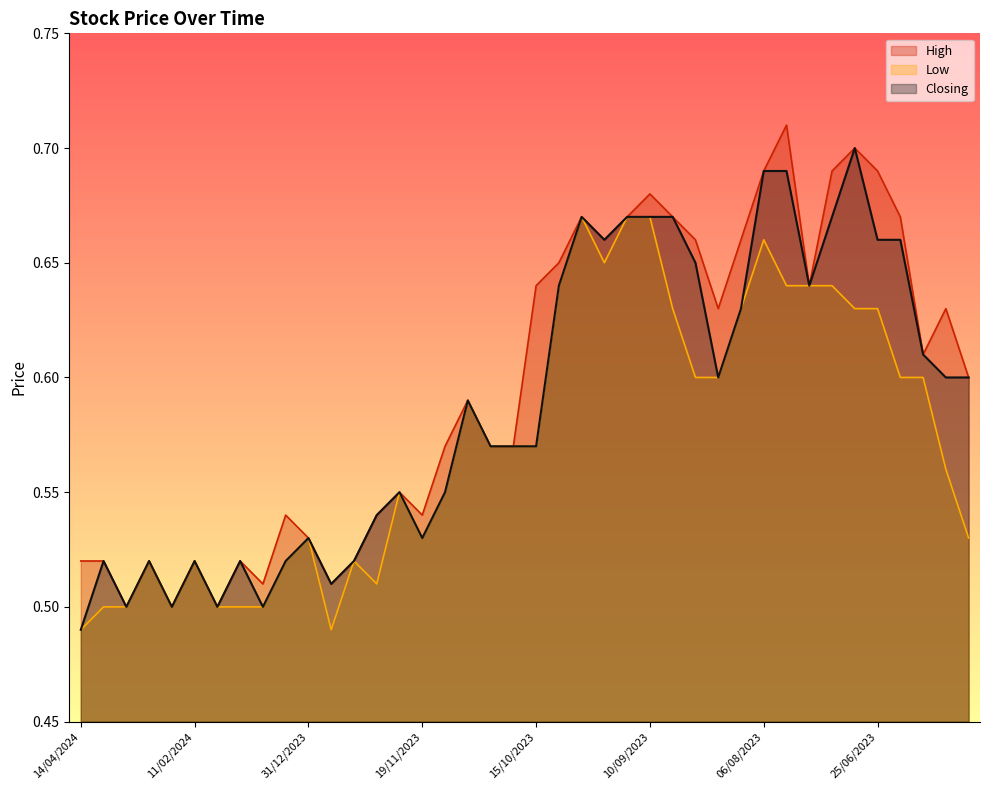

What is the label of the 1st point from the right?

28/05/2023